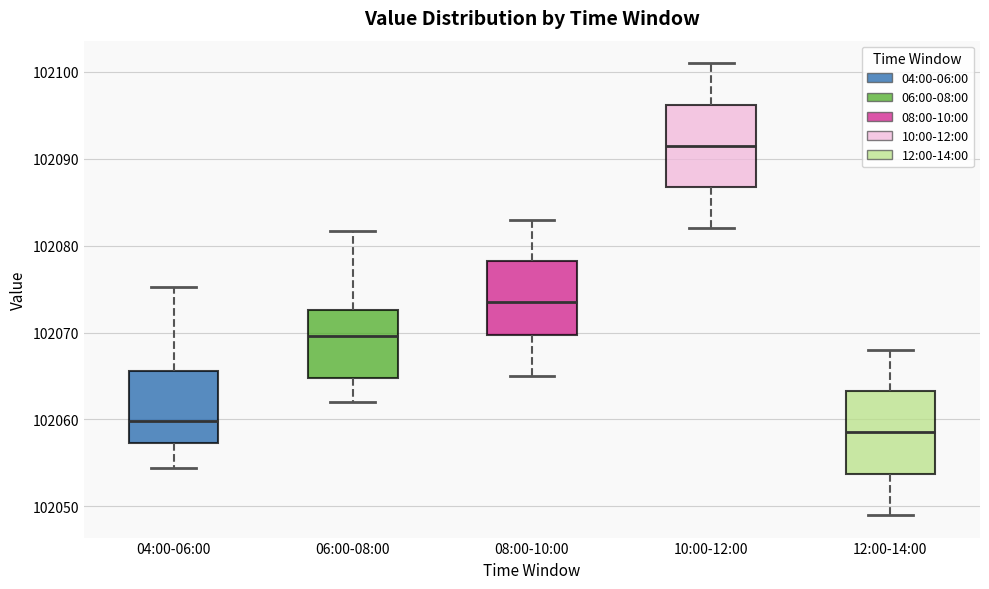

Reading left to right, read every box against the y-axis: the position of its median line, the range the box covers, and the ends of its whiskers. The values are not printed on the chart, so give them approximately, as read against the axis.

04:00-06:00: median 102060, box 102057 to 102066, whiskers 102054 to 102075
06:00-08:00: median 102070, box 102065 to 102073, whiskers 102062 to 102082
08:00-10:00: median 102074, box 102070 to 102078, whiskers 102065 to 102083
10:00-12:00: median 102092, box 102087 to 102096, whiskers 102082 to 102101
12:00-14:00: median 102059, box 102054 to 102063, whiskers 102049 to 102068